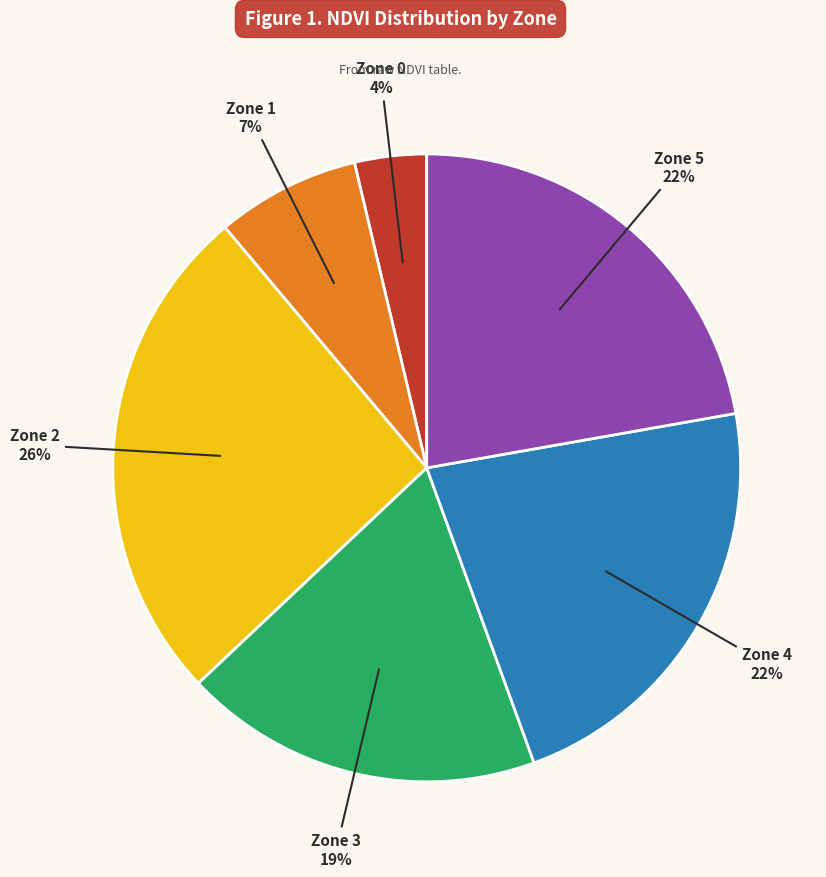

Is there any slice that represents more than half of the pie?

No